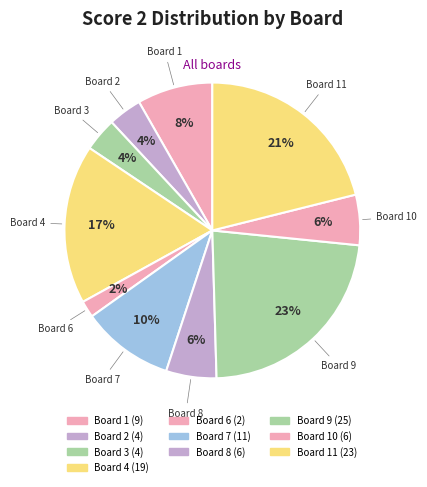

Count the number of slices in the pie.

10